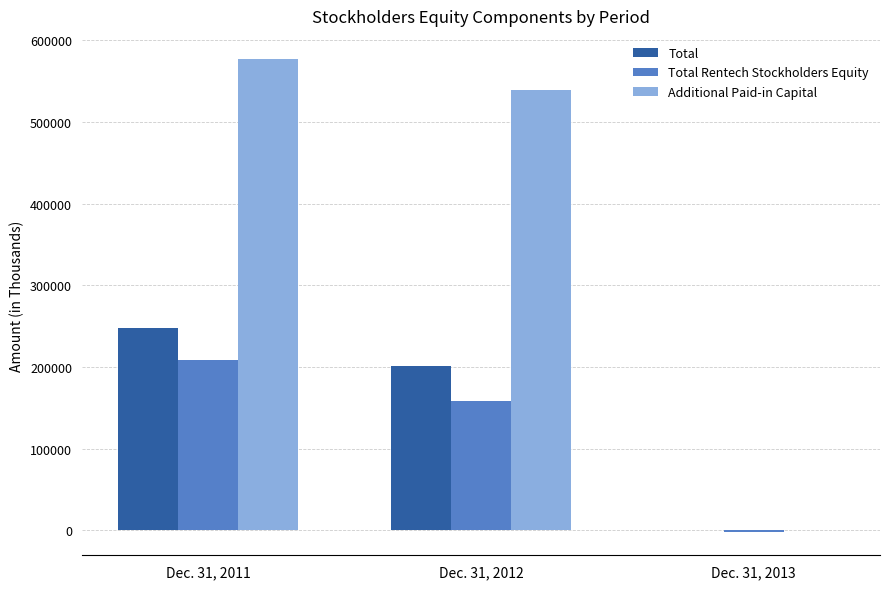

What is the maximum value for Total Rentech Stockholders Equity?

208848